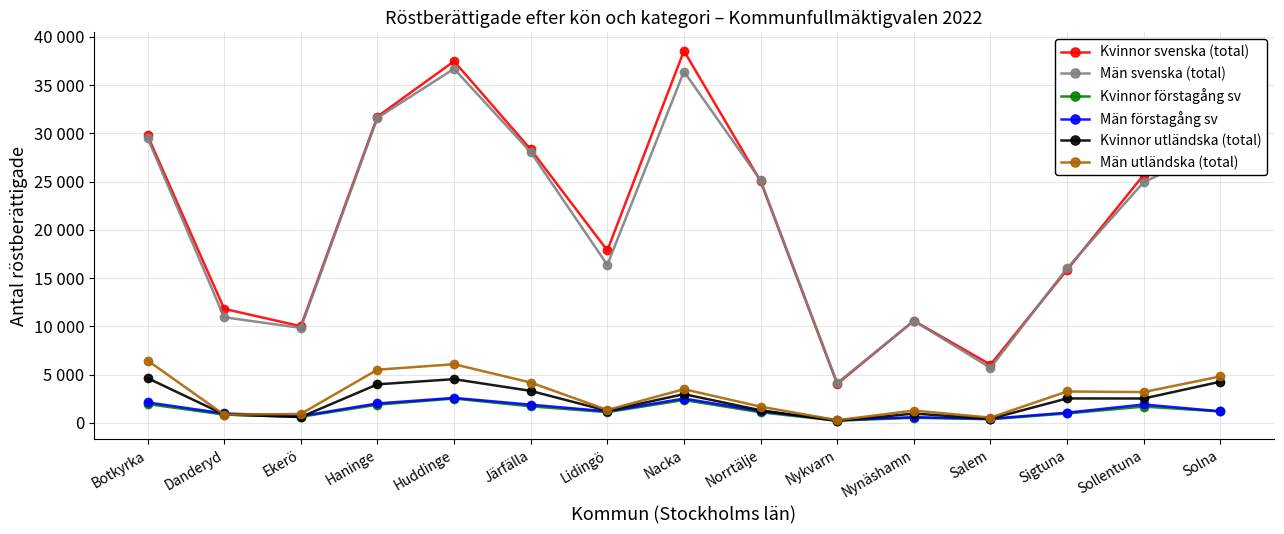

What is the label of the 7th point from the left?

Lidingö